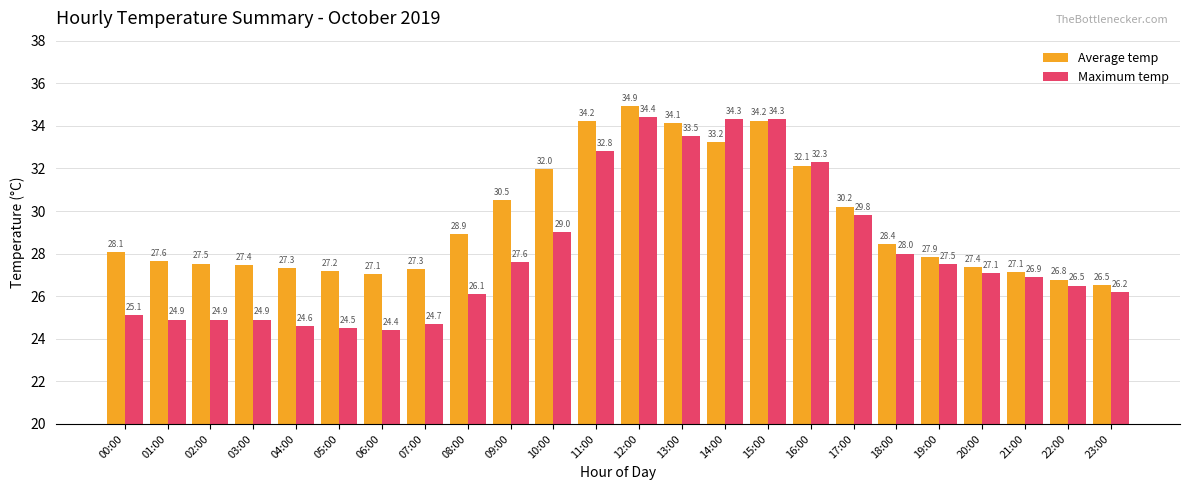

Which category has the lowest value across all series?

06:00